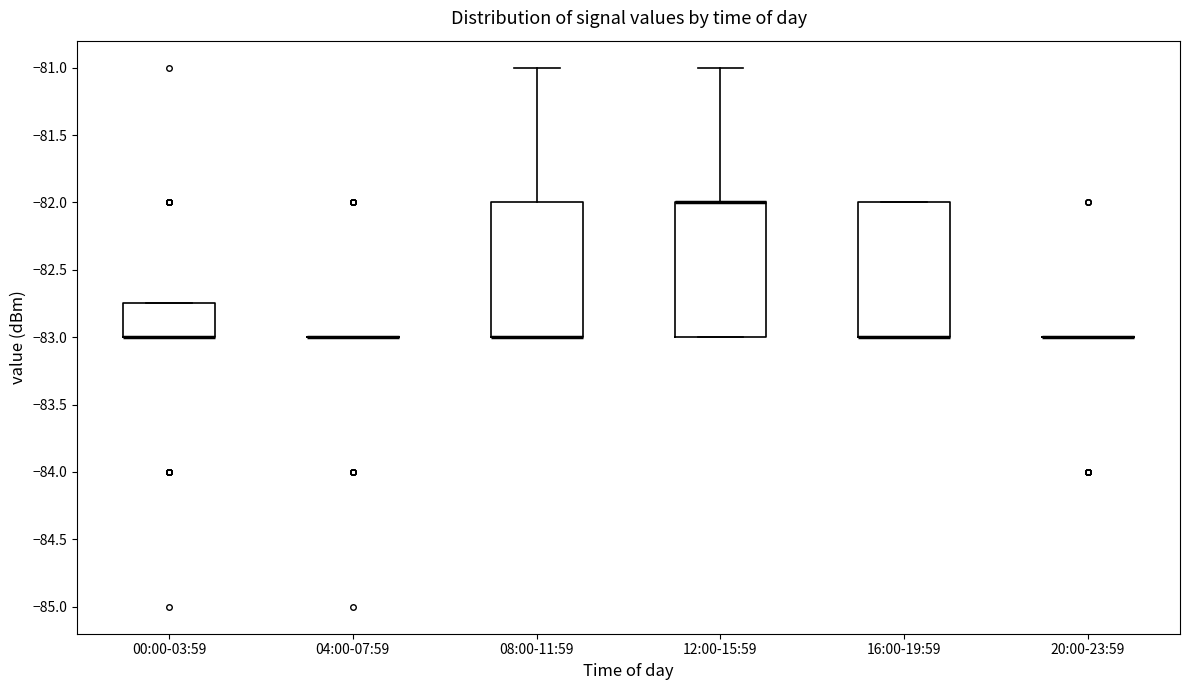

Reading left to right, transcribe this box plot: for each box, give where its median line is, the range the box spans, and where its two whiskers end, as read against the y-axis. The values are not printed on the chart, so give them approximately, as read against the axis.

00:00-03:59: median -83.00 (drawn on the box's lower edge), box -83.00 to -82.75, whiskers -83.00 to -82.75
04:00-07:59: box collapsed to a line at -83.00, whiskers -83.00 to -83.00
08:00-11:59: median -83.00 (drawn on the box's lower edge), box -83.00 to -82.00, whiskers -83.00 to -81.00
12:00-15:59: median -82.00 (drawn on the box's upper edge), box -83.00 to -82.00, whiskers -83.00 to -81.00
16:00-19:59: median -83.00 (drawn on the box's lower edge), box -83.00 to -82.00, whiskers -83.00 to -82.00
20:00-23:59: box collapsed to a line at -83.00, whiskers -83.00 to -83.00